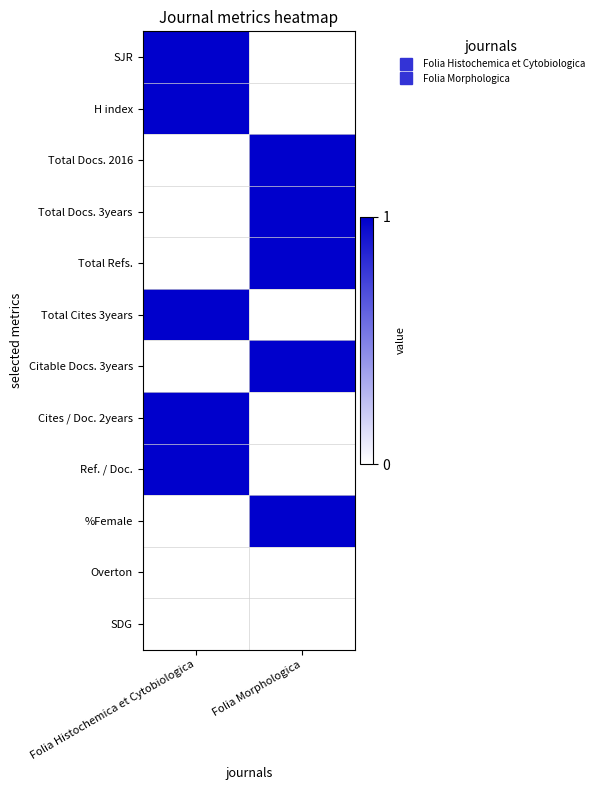

Which series has the largest range (max minus min)?

SJR